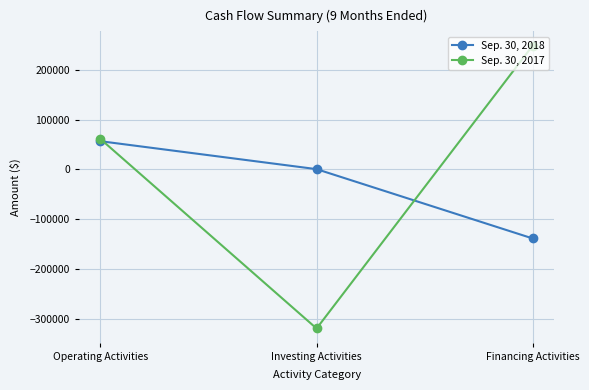

What is the value of the Sep. 30, 2018 point at the 1st from the left?

56684